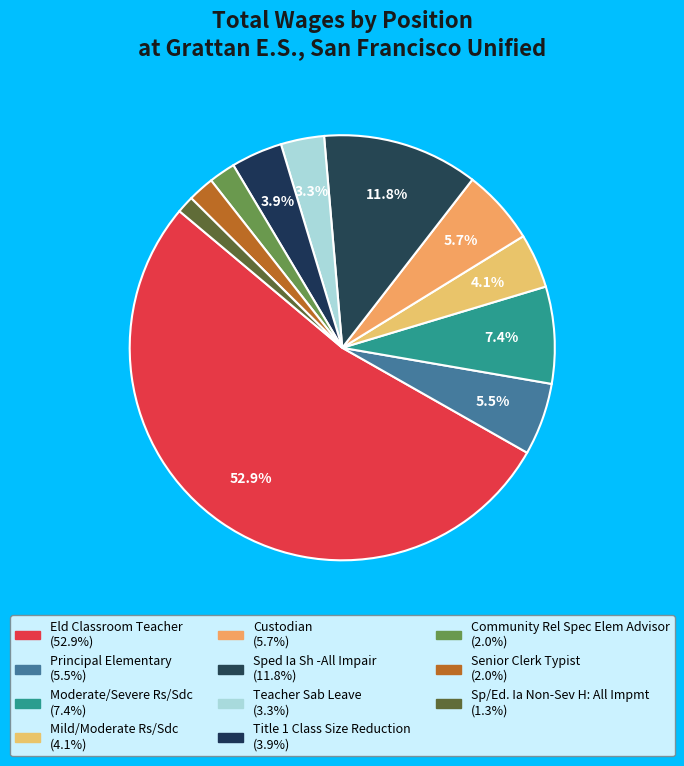

How many slices are in this pie chart?

11